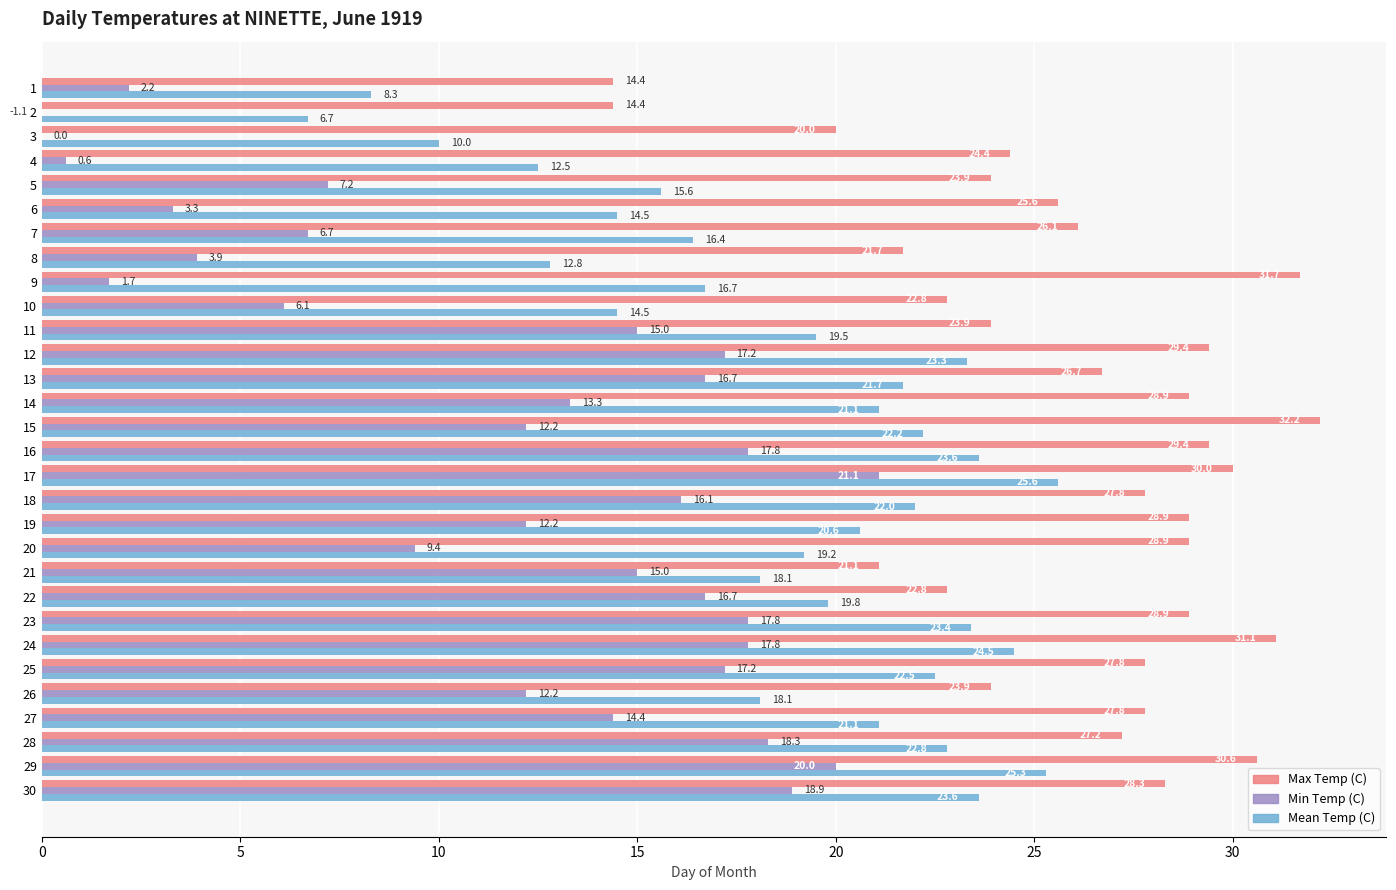

Count the number of categories in the chart.

30